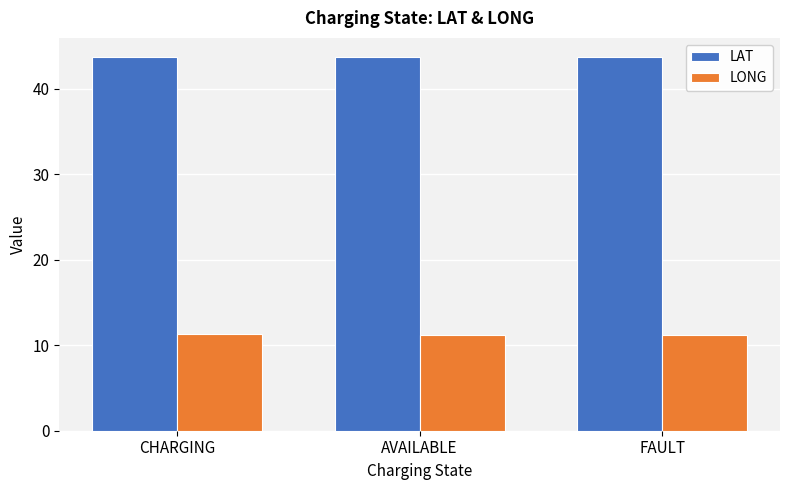

How many distinct data groups are displayed?

2